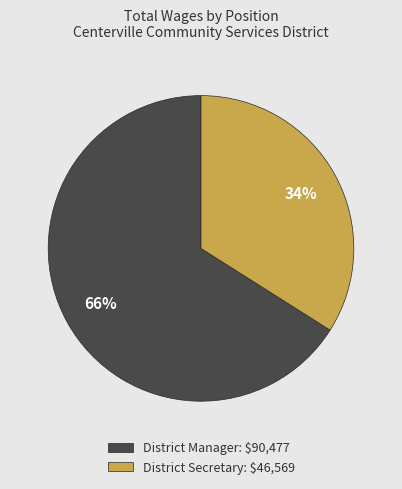

Which slice is the smallest?

District Secretary